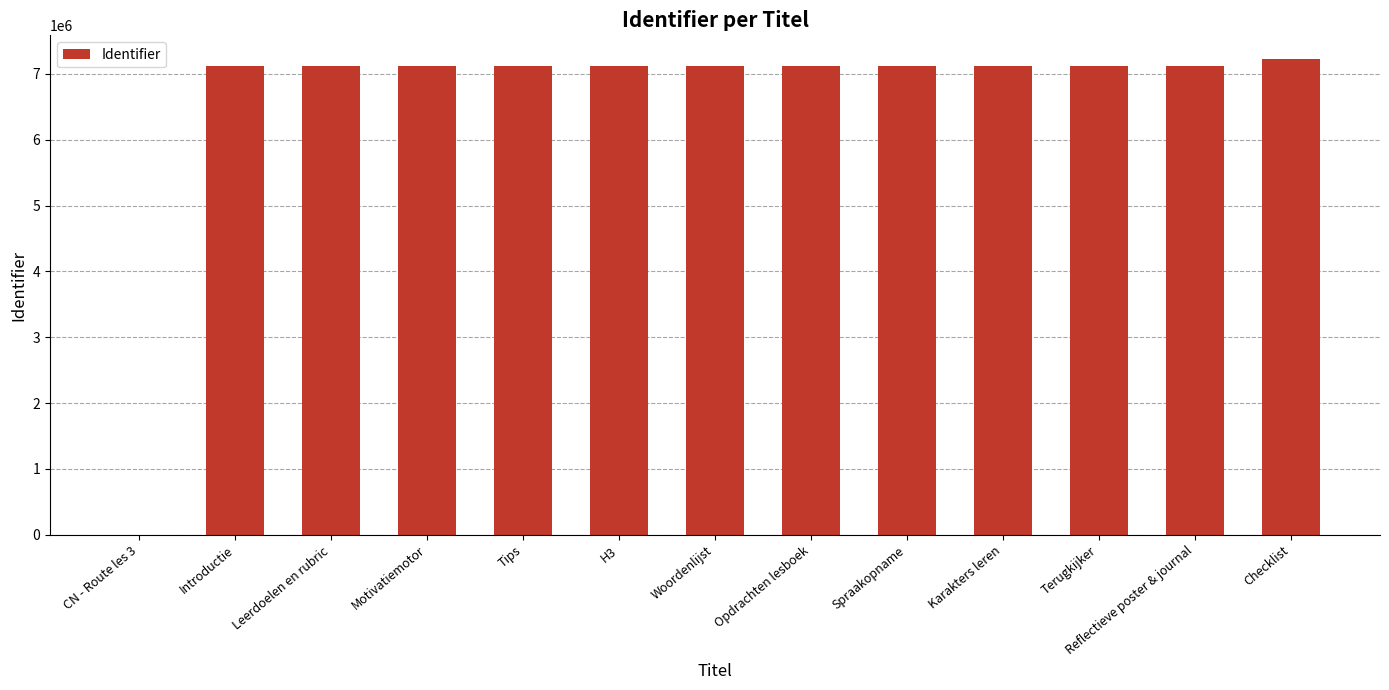

How many distinct data groups are displayed?

1